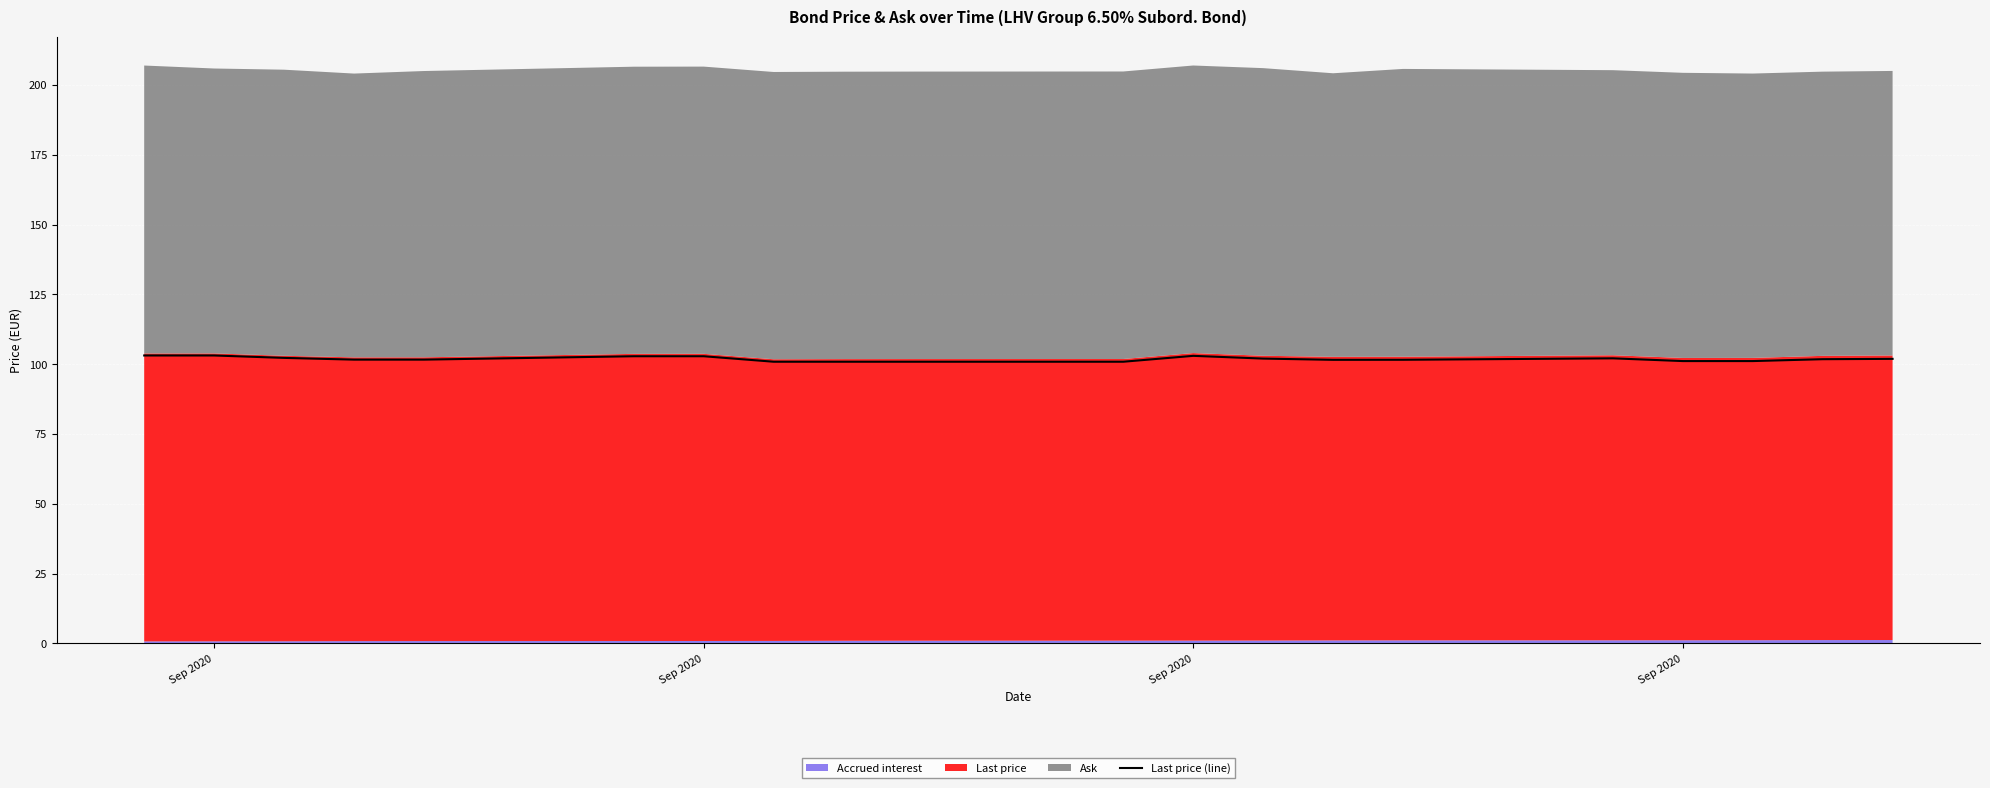

At which label does the data first exceed 101?

Sep 2020